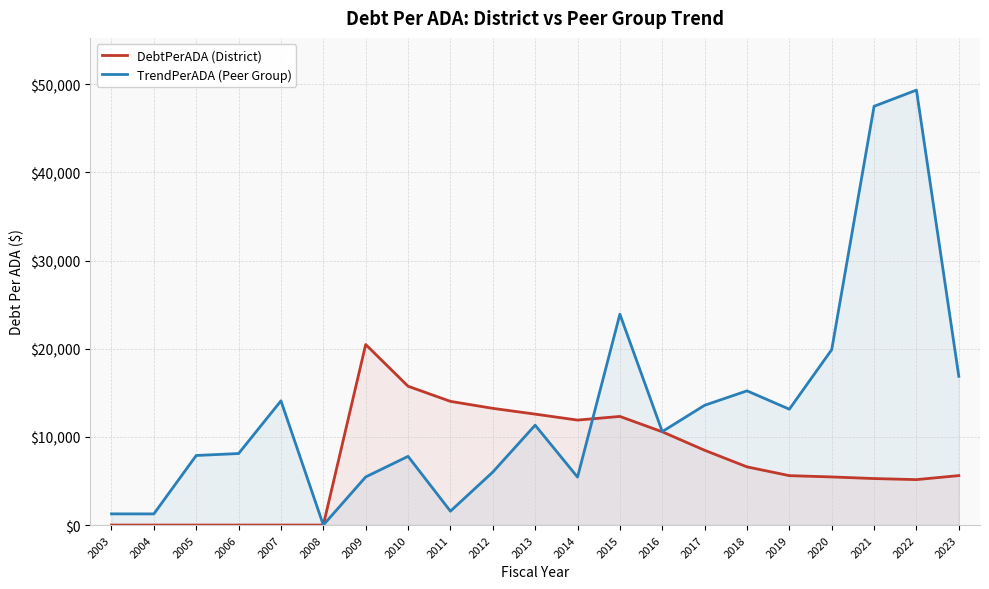

What is the difference between the highest and lowest values at 2023?

11258.6